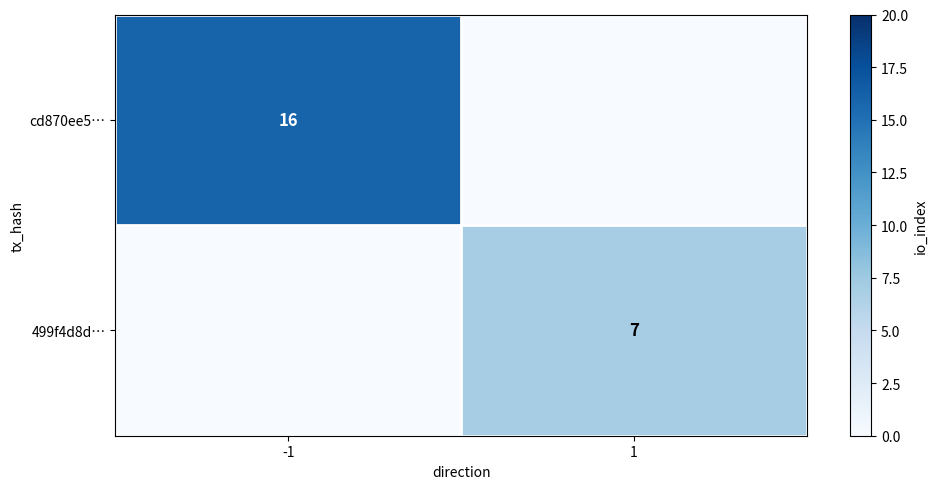

The 499f4d8d… series shows 4 at 1. True or false?

False